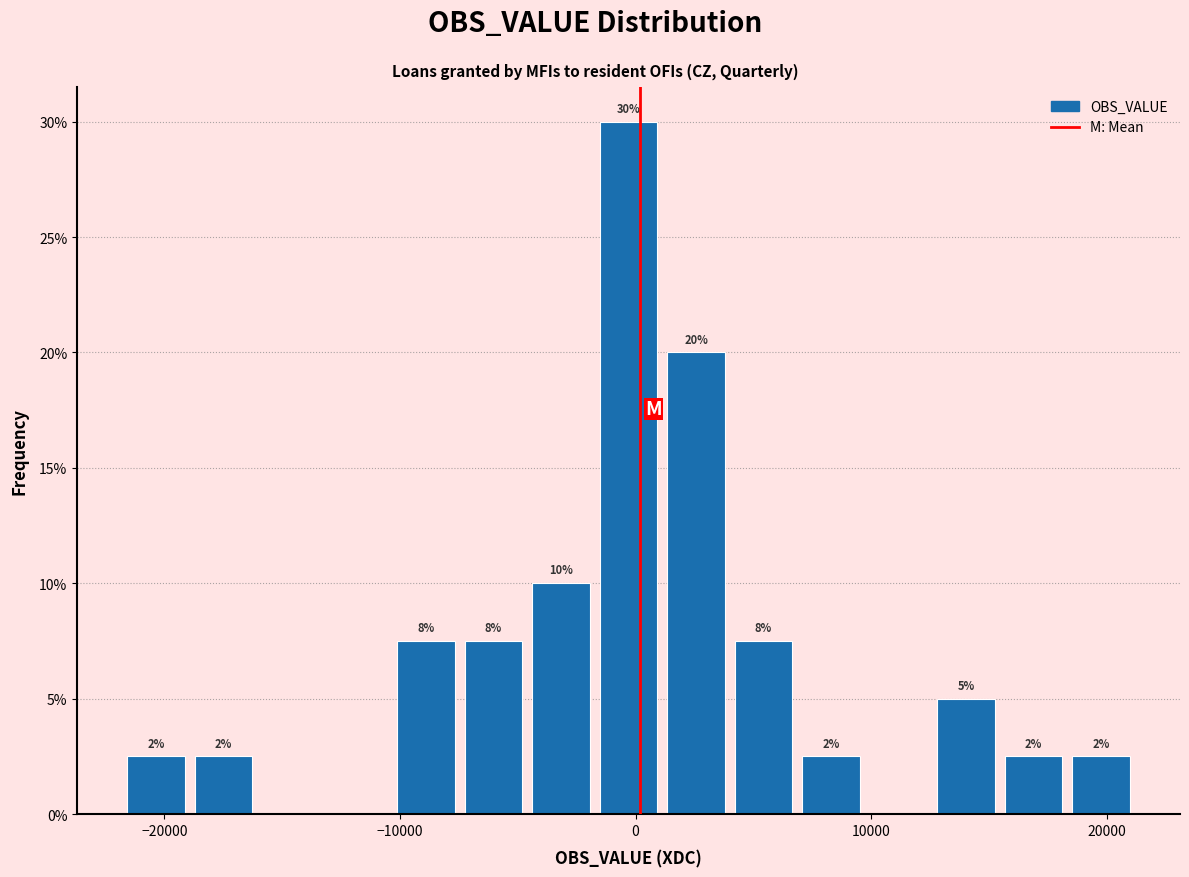

Around what value on the x-axis is the tallest bar? Give the approximate position of its centre, as read against the axis.

0